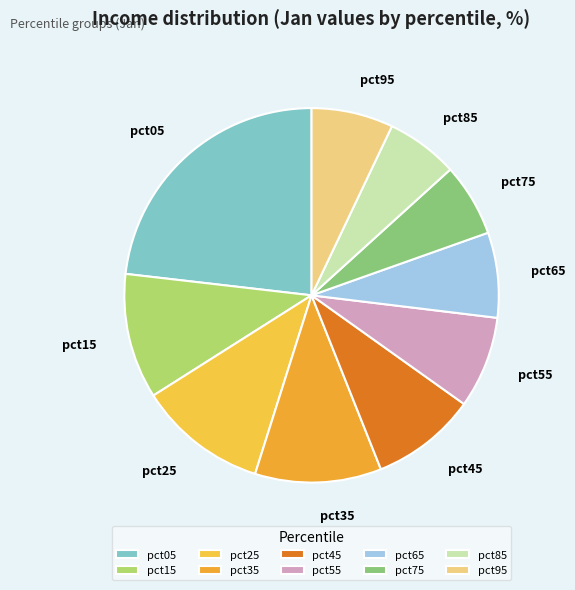

Which slice is the largest?

pct05